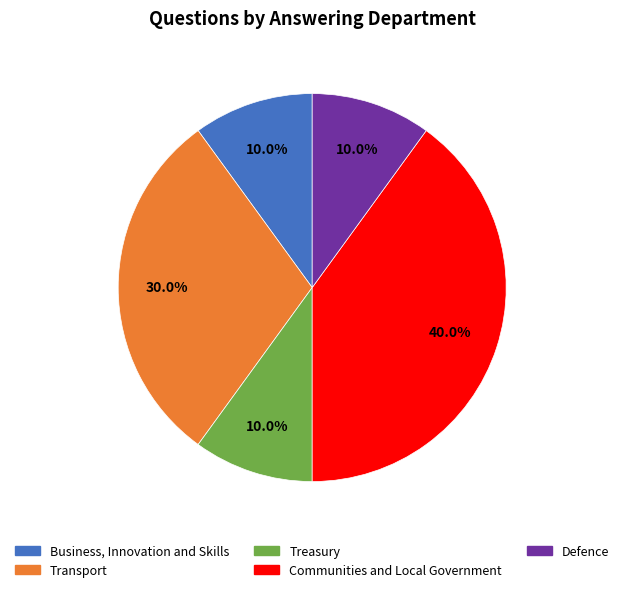

What is the total percentage of Transport and Business, Innovation and Skills?

40.0%